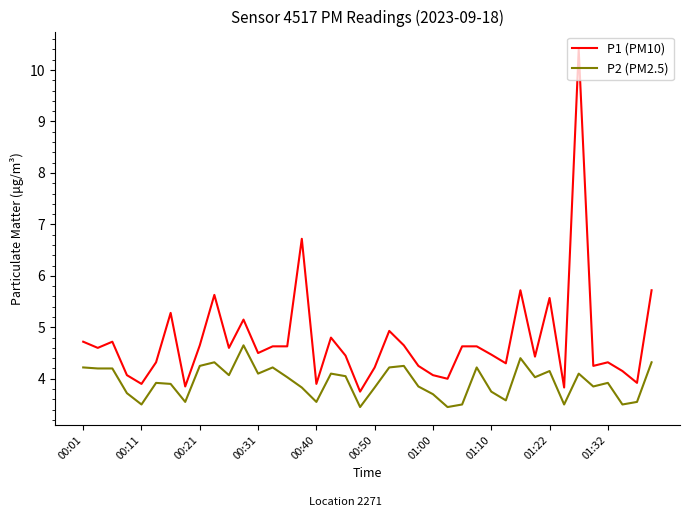

True or false: P2 (PM2.5) and P1 (PM10) cross at least once.

False